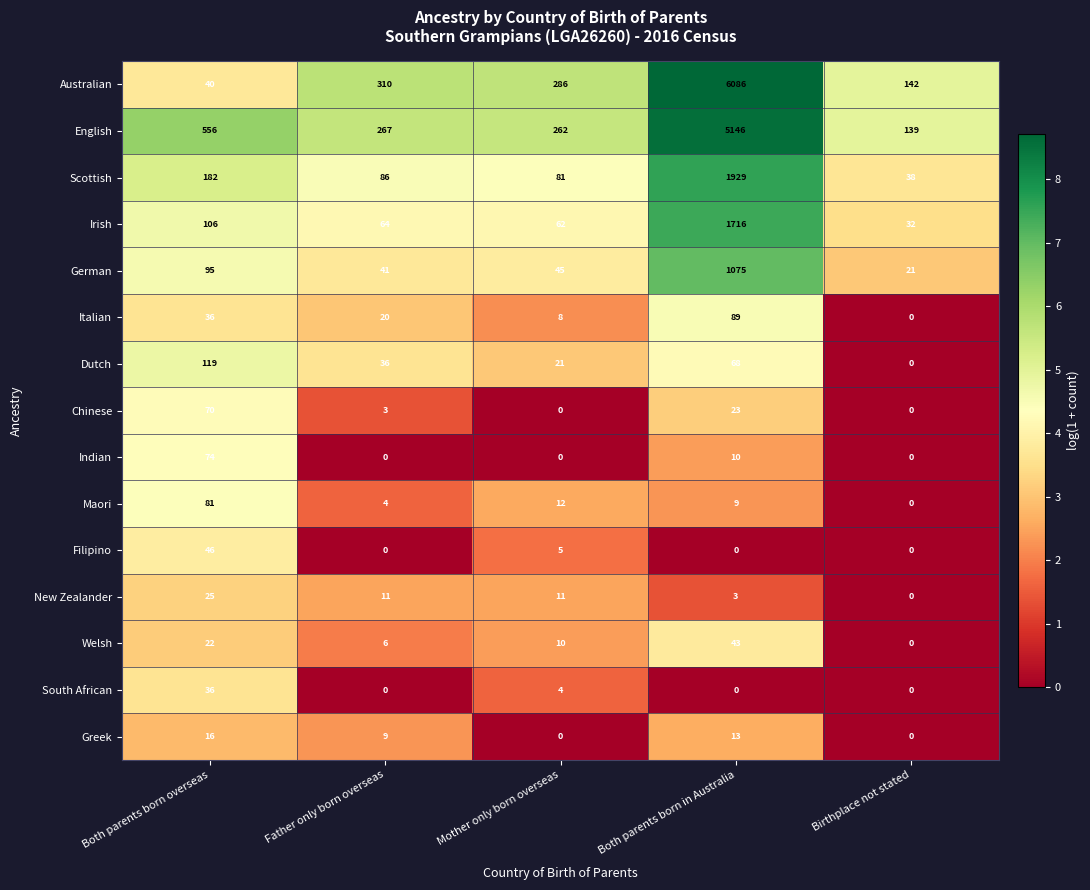

At which label is Italian closest to 44?

Both parents born overseas